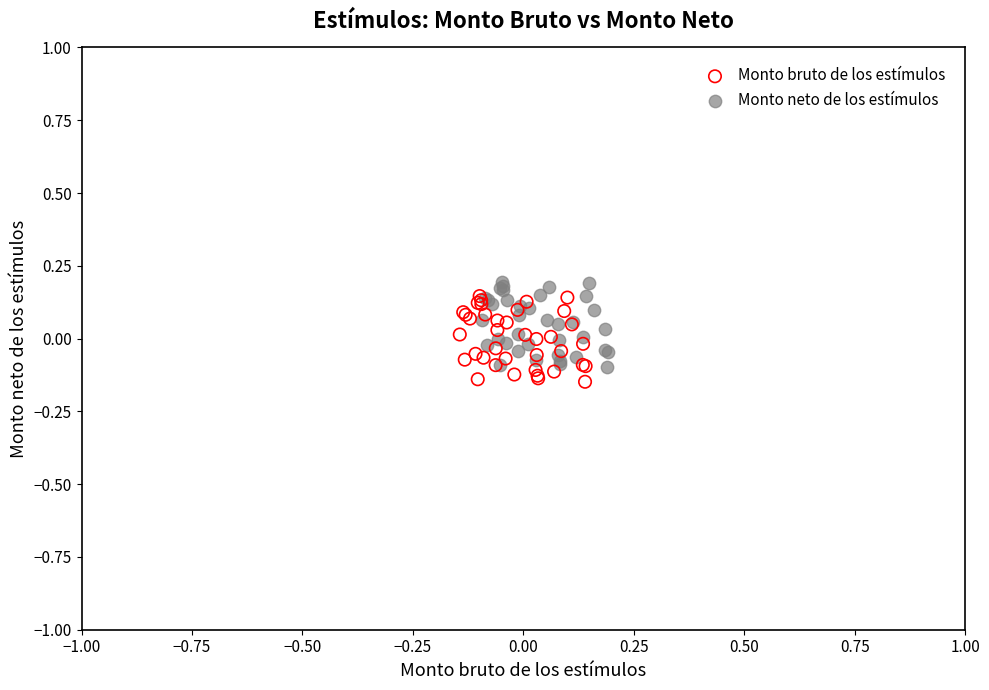

Which series reaches the maximum Y coordinate?

Monto neto de los estímulos